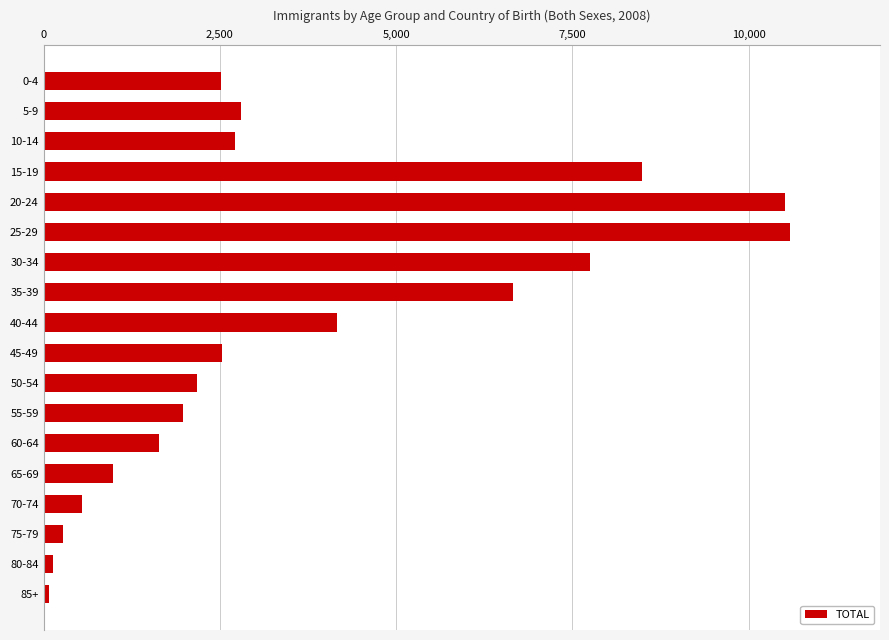

What is the difference between the maximum and minimum values?

10519